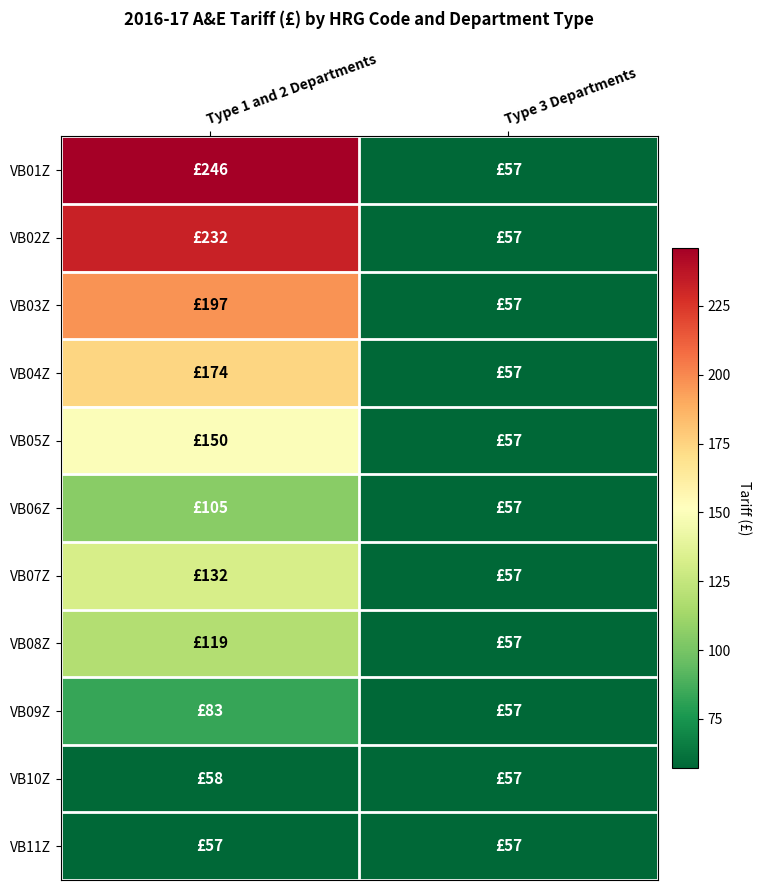

Which category has the lowest value across all series?

Type 3 Departments